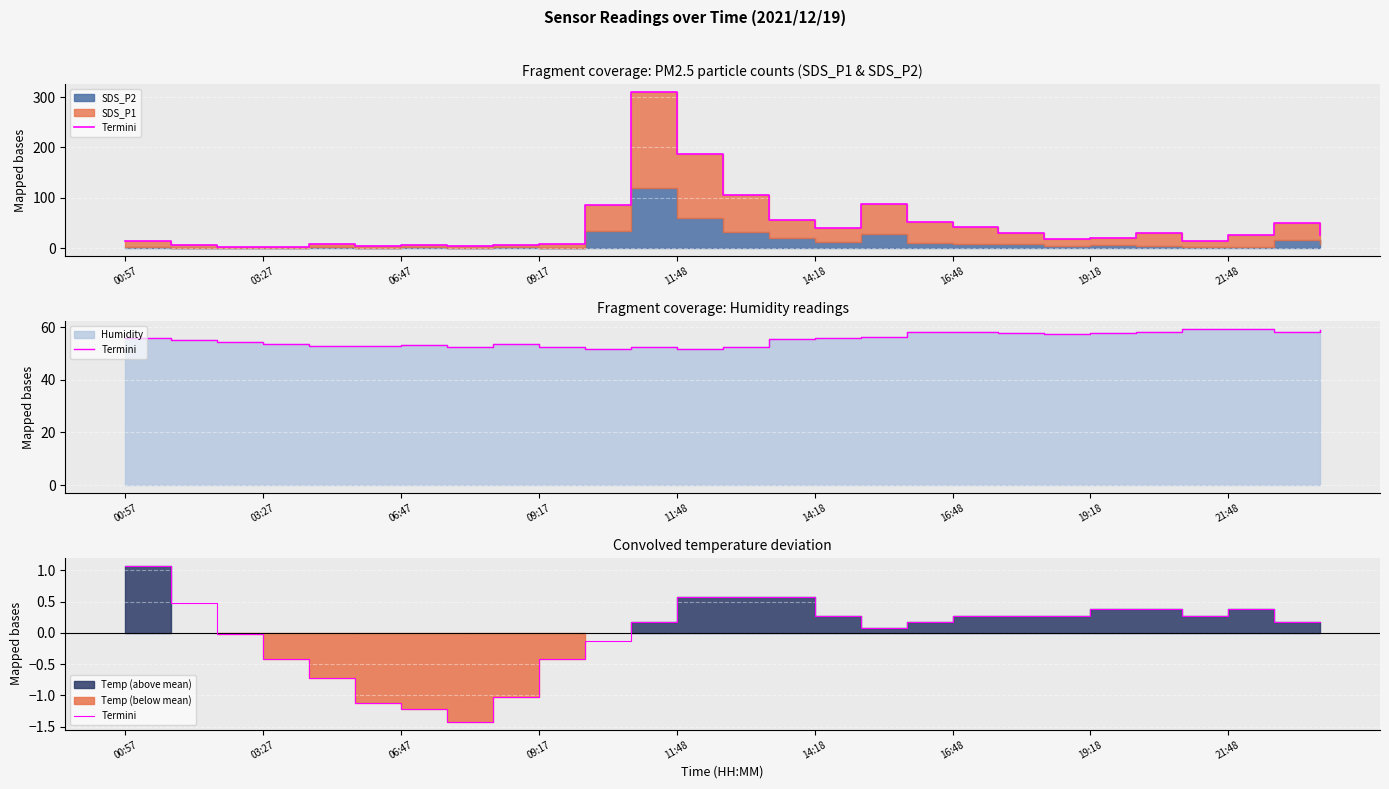

How many points are lower than both their immediate neighbors (excluding endpoints)?

3